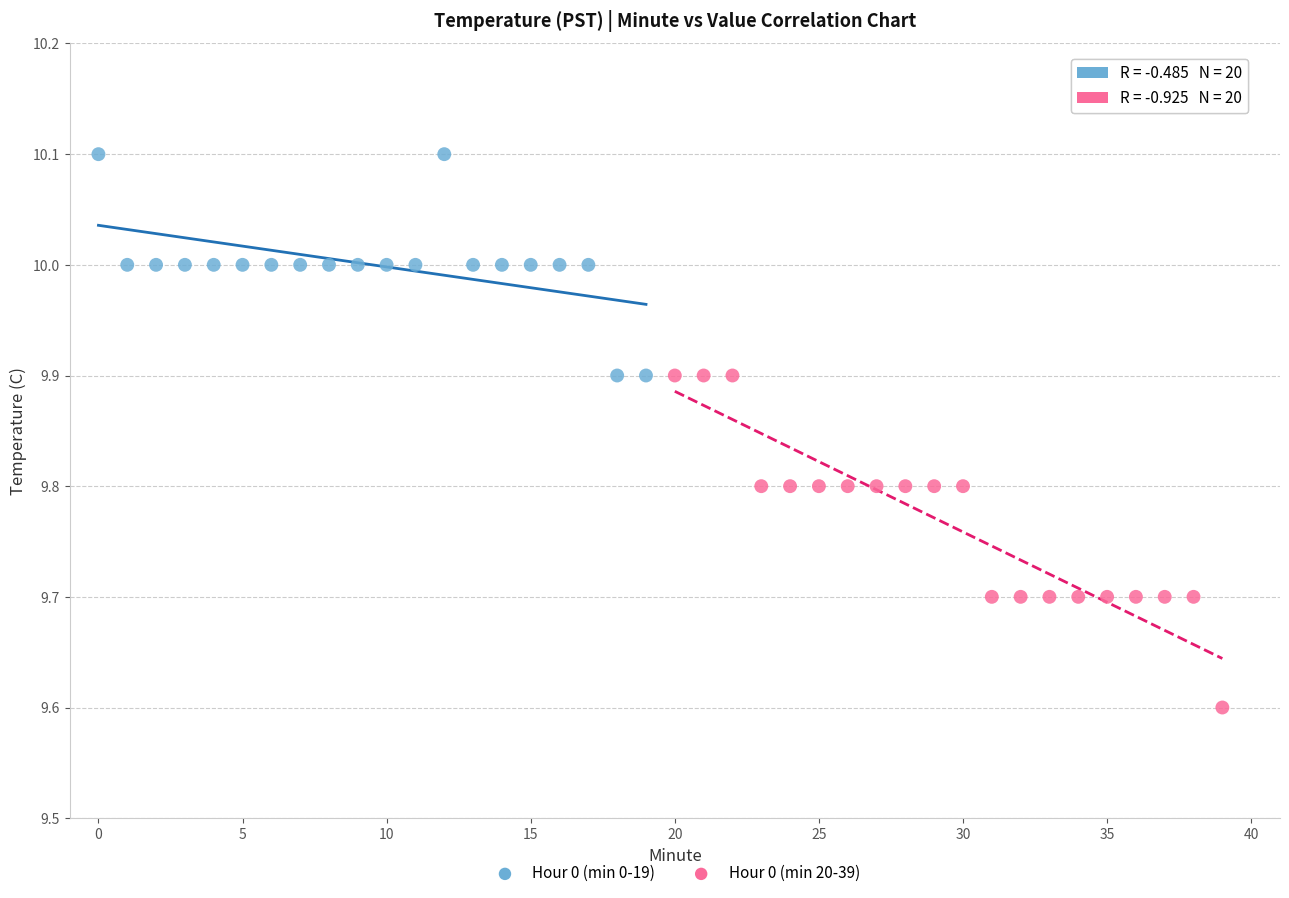

Which series contains the highest Y value?

Hour 0 (min 0-19)